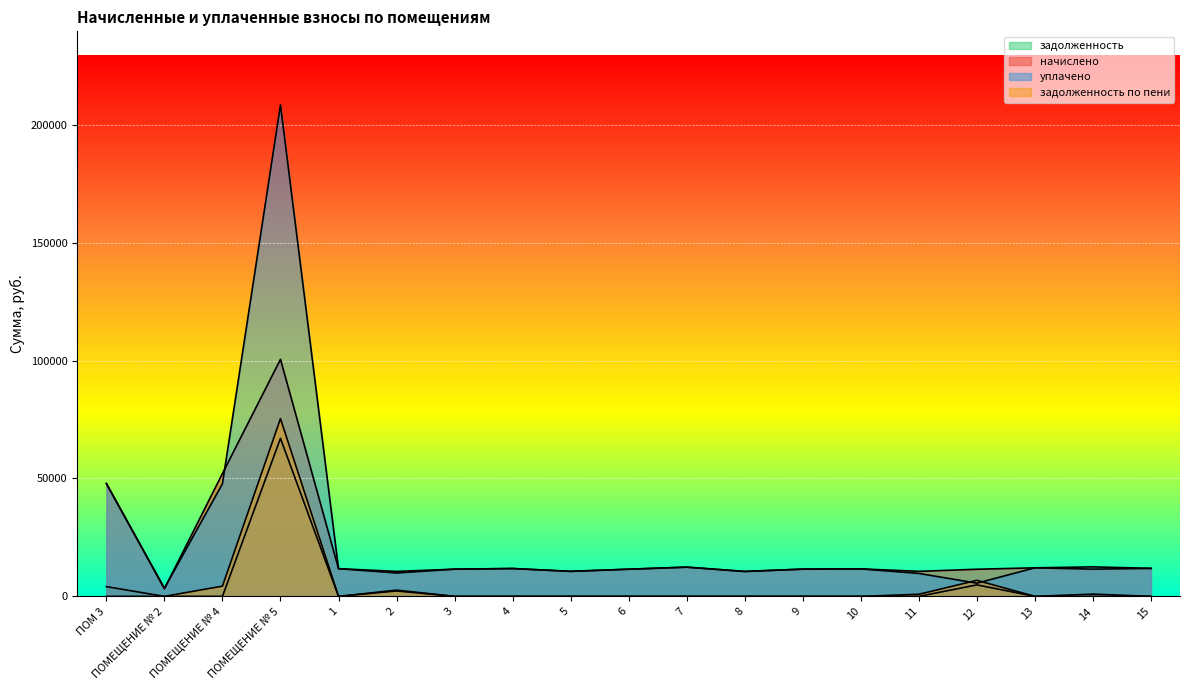

True or false: начислено and задолженность intersect in this chart.

False